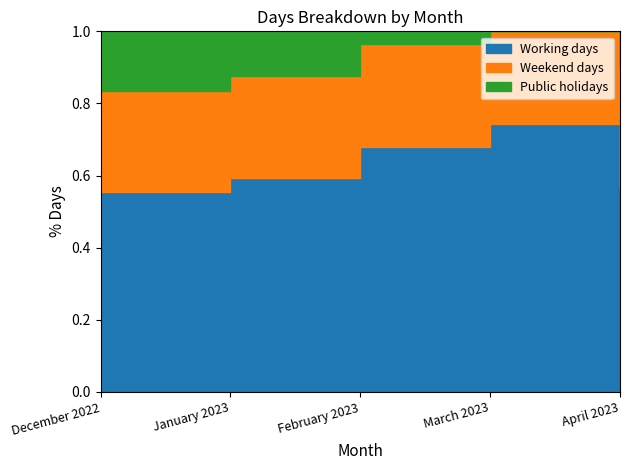

How many series are shown in this chart?

3